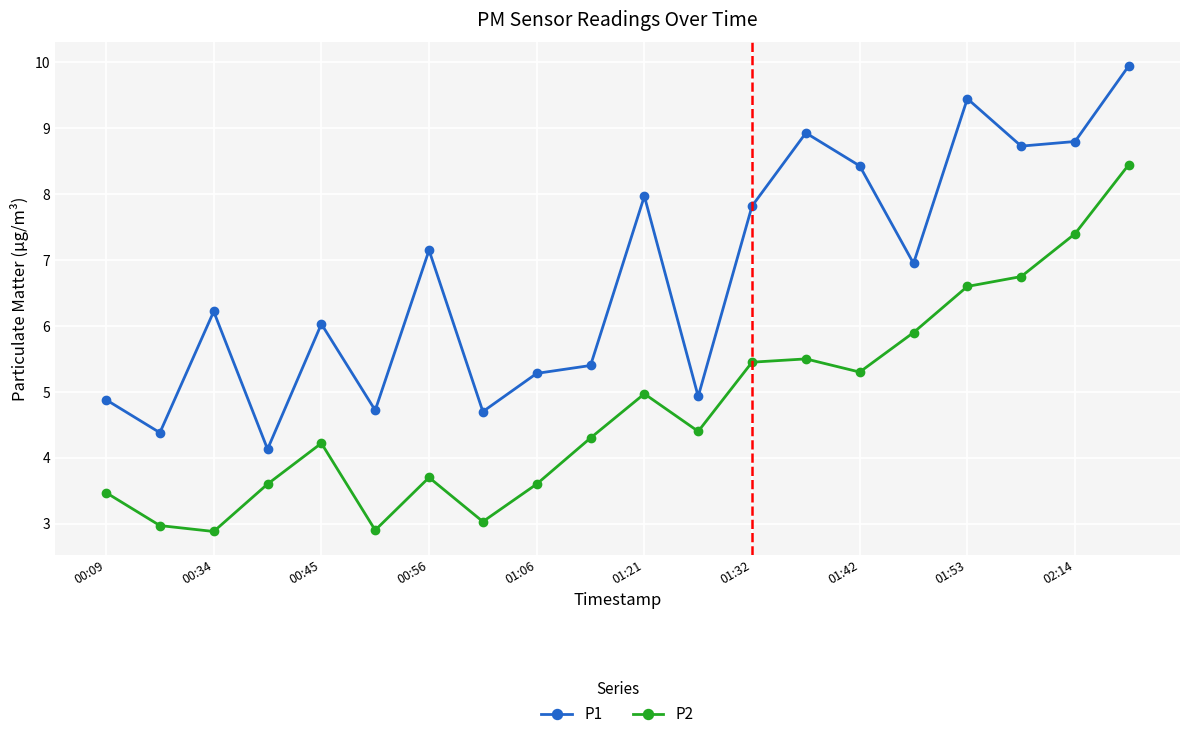

True or false: P2 and P1 intersect in this chart.

False